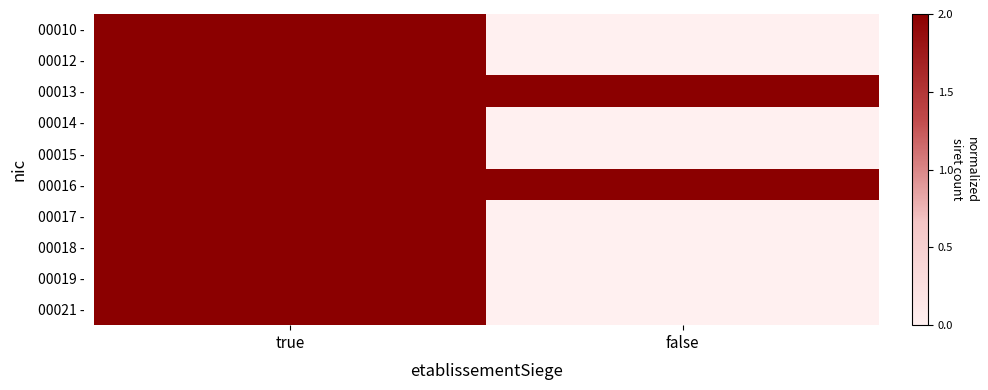

Reading right to left, extract all data points from this chart.

00010 -: false=0	true=2
00012 -: false=0	true=2
00013 -: false=2	true=2
00014 -: false=0	true=2
00015 -: false=0	true=2
00016 -: false=2	true=2
00017 -: false=0	true=2
00018 -: false=0	true=2
00019 -: false=0	true=2
00021 -: false=0	true=2